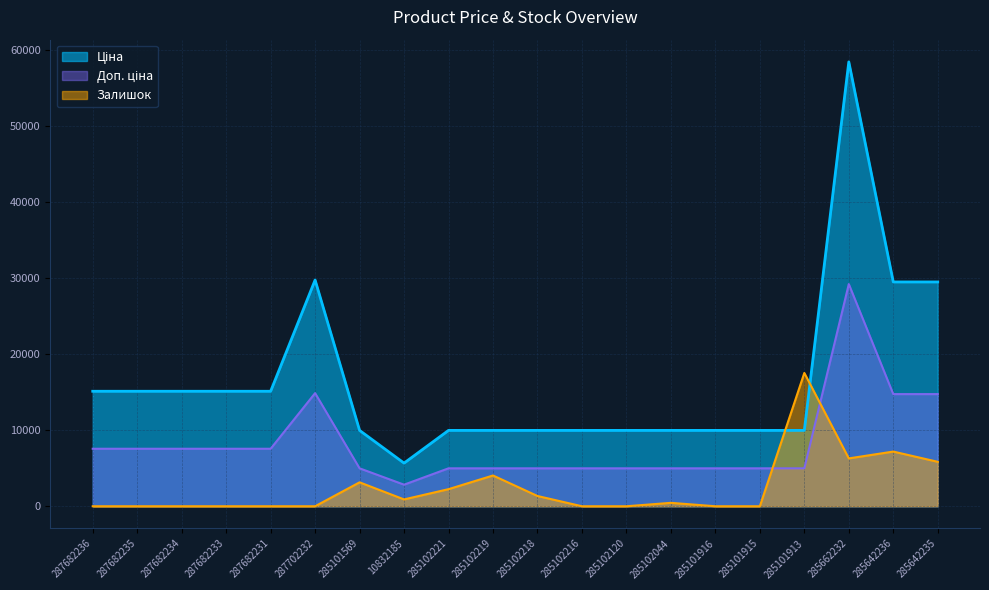

Reading left to right, transcribe all the data shown in this chart.

Ціна: 287682236=15120.0	287682235=15120.0	287682234=15120.0	287682233=15120.0	287682231=15120.0	287702232=29747.2	285101569=9975.0	10832185=5673.8	285102221=9975.0	285102219=9975.0	285102218=9975.0	285102216=9975.0	285102120=9975.0	285102044=9975.0	285101916=9975.0	285101915=9975.0	285101913=9975.0	285662232=58426.5	285642236=29491.5	285642235=29491.5
Доп. ціна: 287682236=7560.0	287682235=7560.0	287682234=7560.0	287682233=7560.0	287682231=7560.0	287702232=14873.6	285101569=4987.5	10832185=2836.9	285102221=4987.5	285102219=4987.5	285102218=4987.5	285102216=4987.5	285102120=4987.5	285102044=4987.5	285101916=4987.5	285101915=4987.5	285101913=4987.5	285662232=29213.3	285642236=14745.7	285642235=14745.7
Залишок: 287682236=0.0	287682235=0.0	287682234=0.0	287682233=0.0	287682231=0.0	287702232=0.0	285101569=3146.0	10832185=898.9	285102221=2247.2	285102219=4044.9	285102218=1348.3	285102216=0.0	285102120=0.0	285102044=449.4	285101916=0.0	285101915=0.0	285101913=17528.0	285662232=6292.1	285642236=7191.0	285642235=5842.7